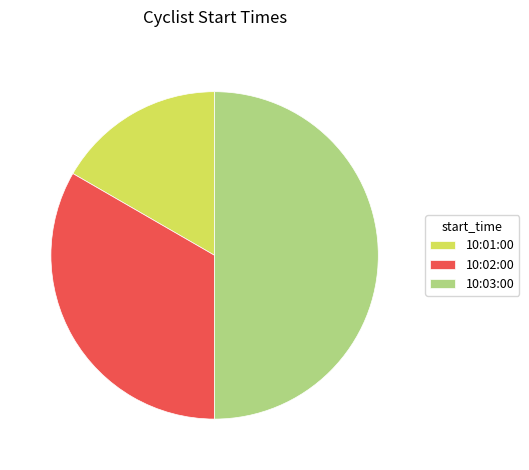

Do 10:03:00 and 10:01:00 together represent more than half of the pie?

Yes